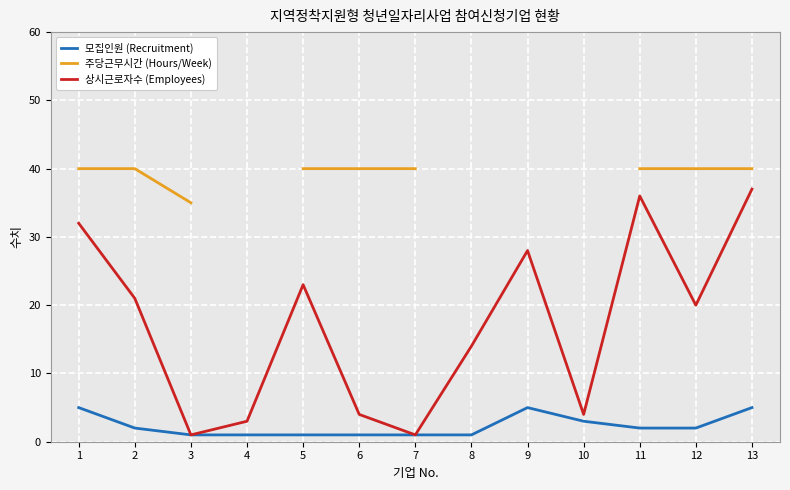

Count the 모집인원 (Recruitment) values in the range 1 to 3.

10